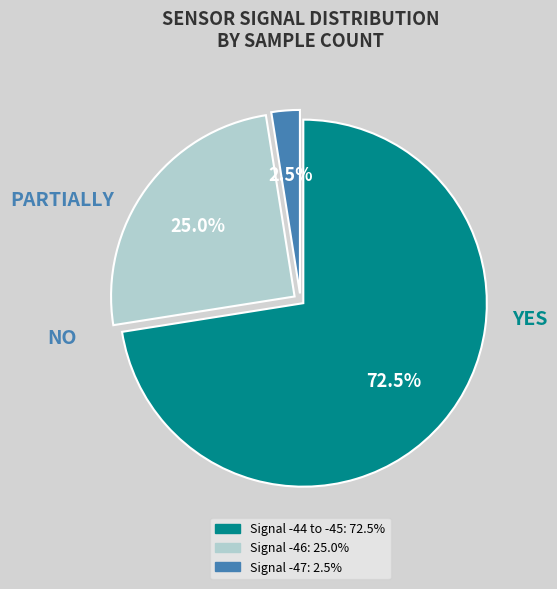

Is there a majority slice in this chart?

Yes